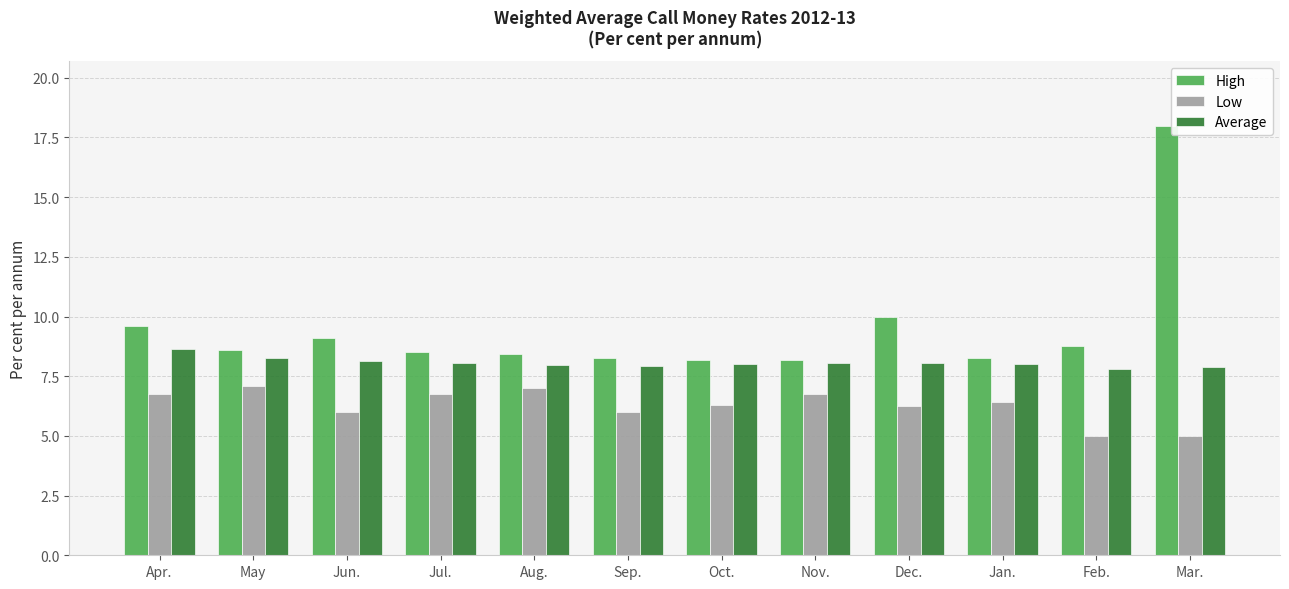

What is the highest value of the High series?

18.0